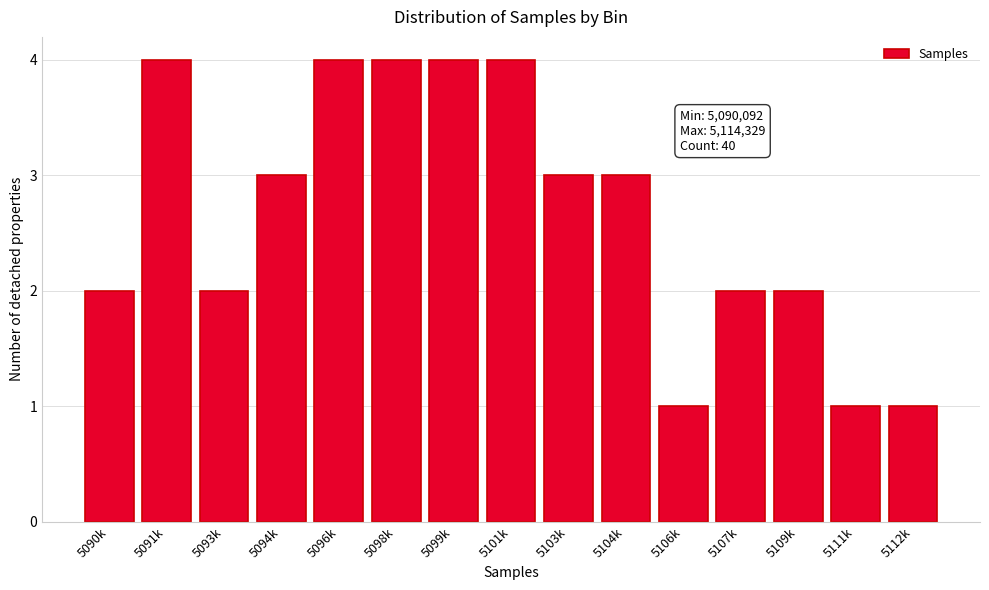

Reading left to right, list all the values displayed in this chart.

2	4	2	3	4	4	4	4	3	3	1	2	2	1	1